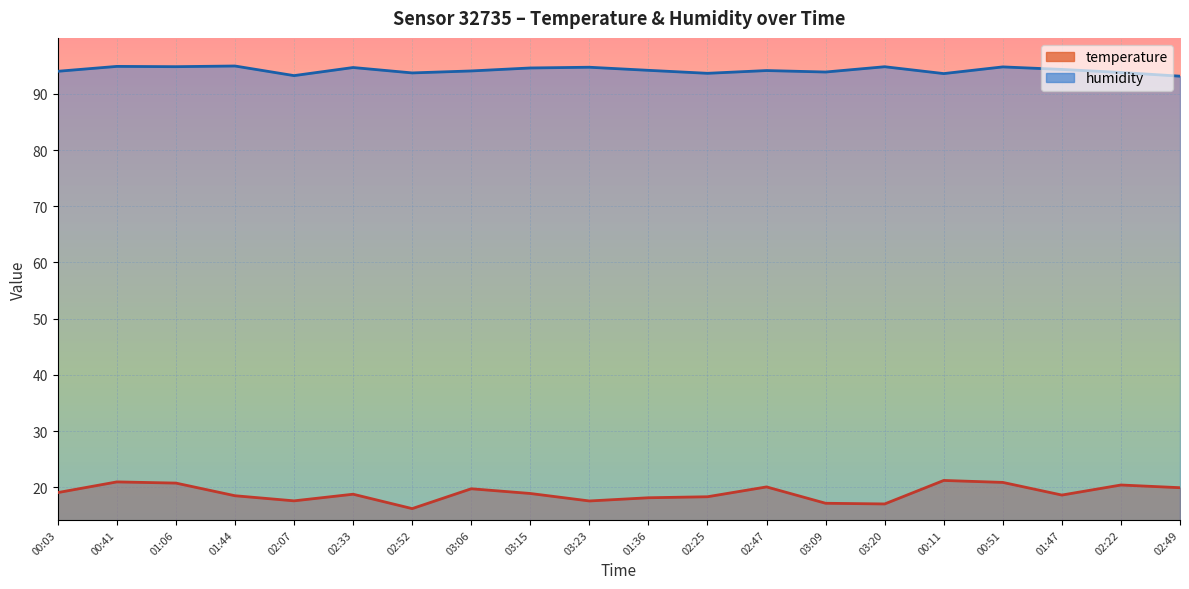

What are all the series names shown in the legend?

temperature, humidity